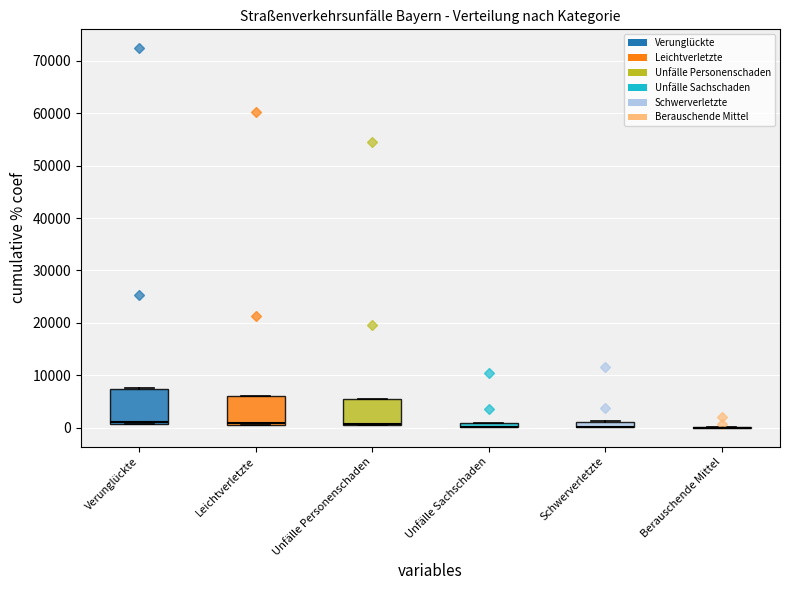

Which series has the largest total across all categories?

Verunglückte